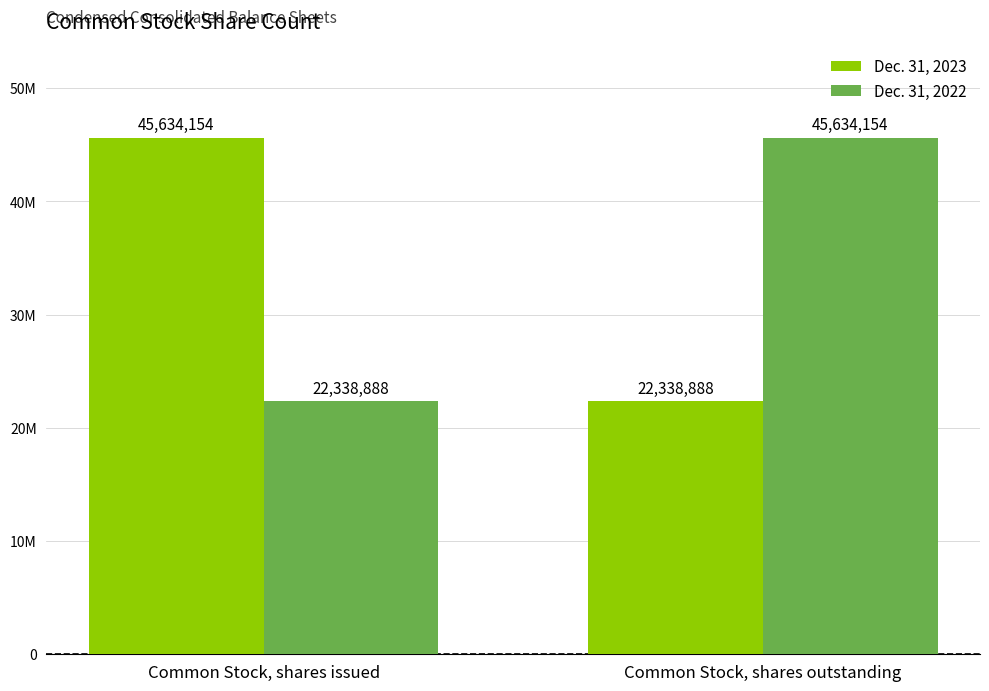

At which label does Dec. 31, 2023 reach its peak?

Common Stock, shares issued